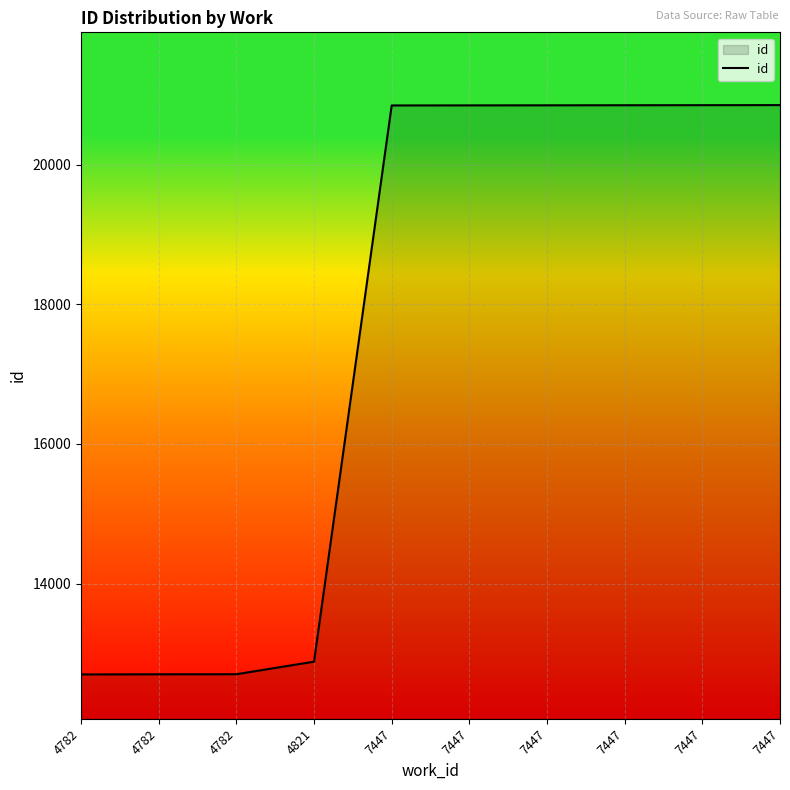

How many lines are shown in the chart?

1